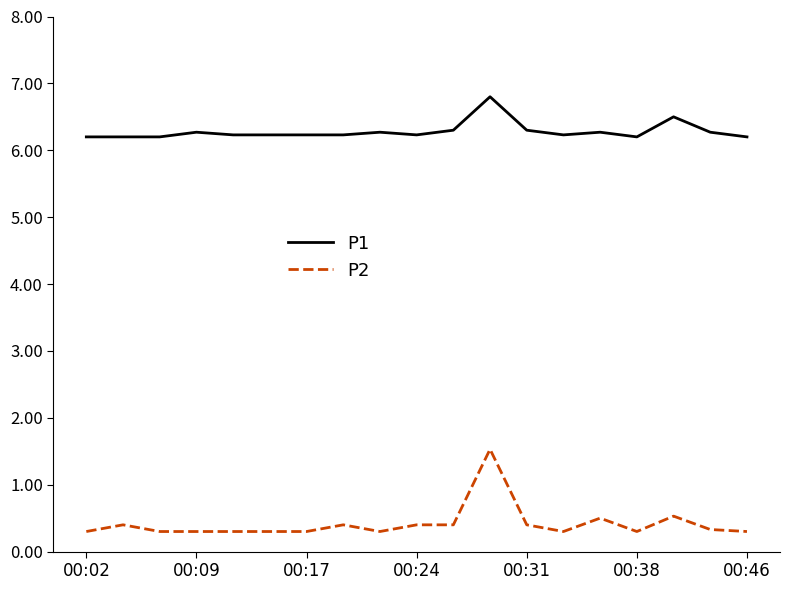

Rank the series by their average value, from lowest to highest.

P2, P1